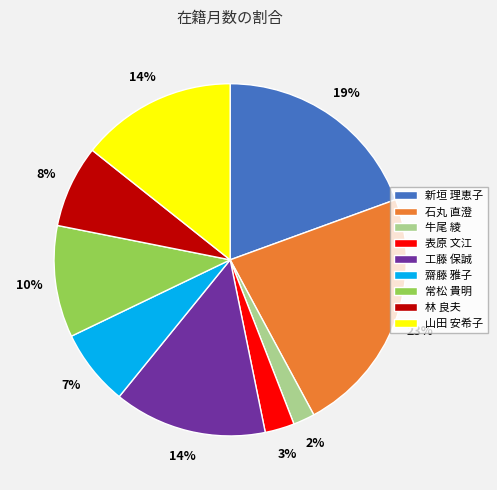

Combined, do 常松 貴明 and 牛尾 綾 account for over 50%?

No